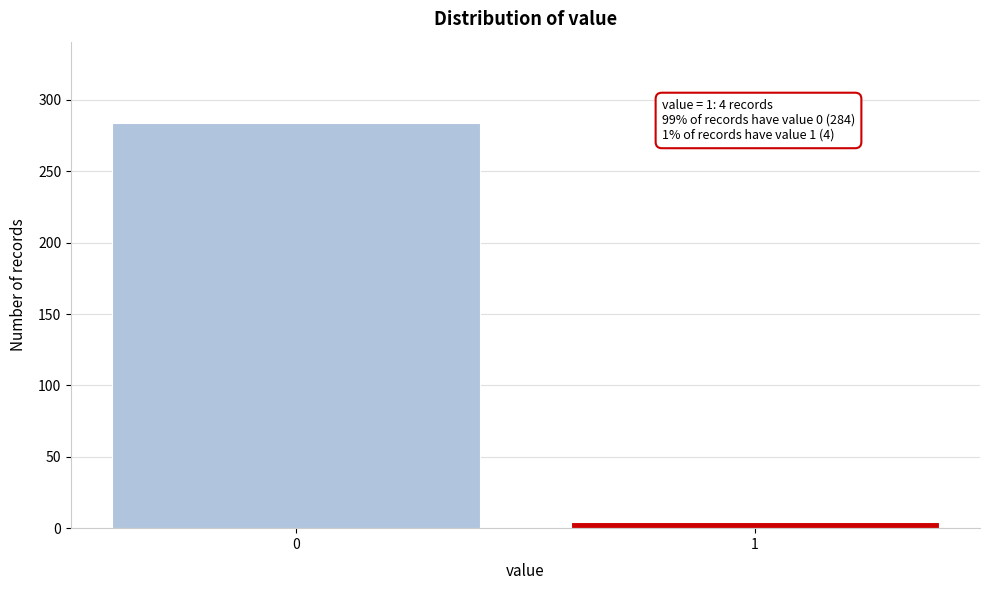

Reading left to right, extract all data points from this chart.

0=284	1=4